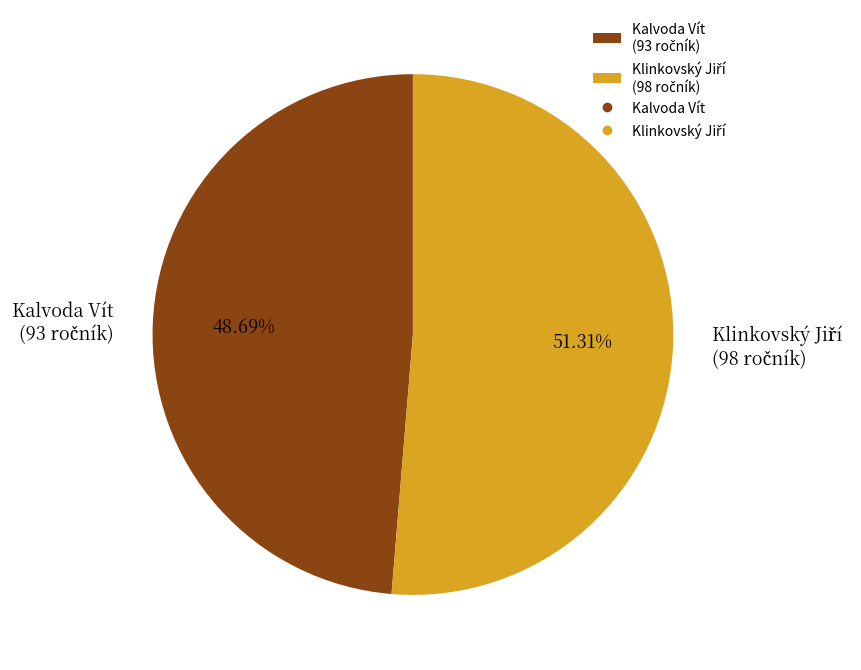

To the nearest percent, what is the difference between the largest and smallest slice percentages?

3%